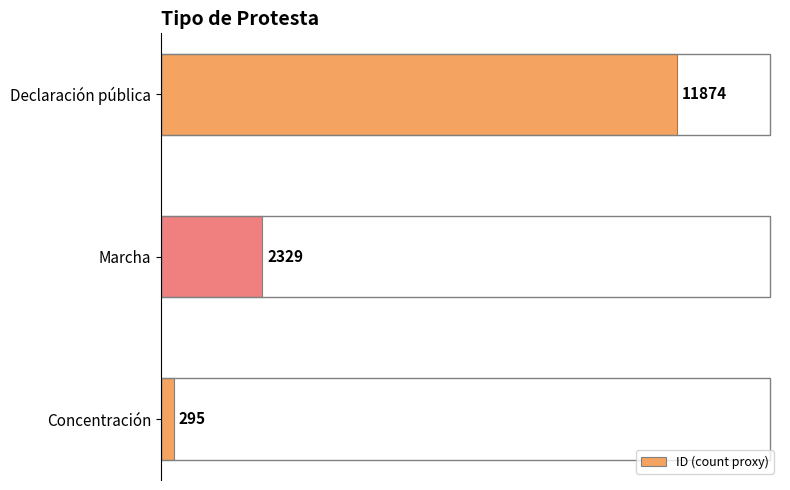

What is the minimum value shown in the chart?

295